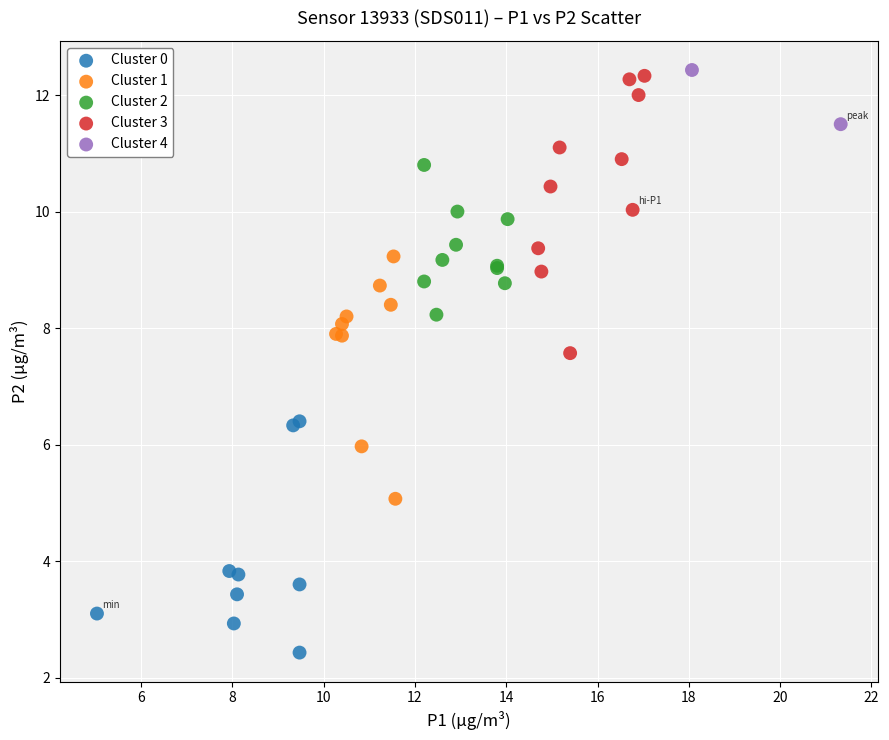

What are all the series names shown in the legend?

Cluster 0, Cluster 1, Cluster 2, Cluster 3, Cluster 4